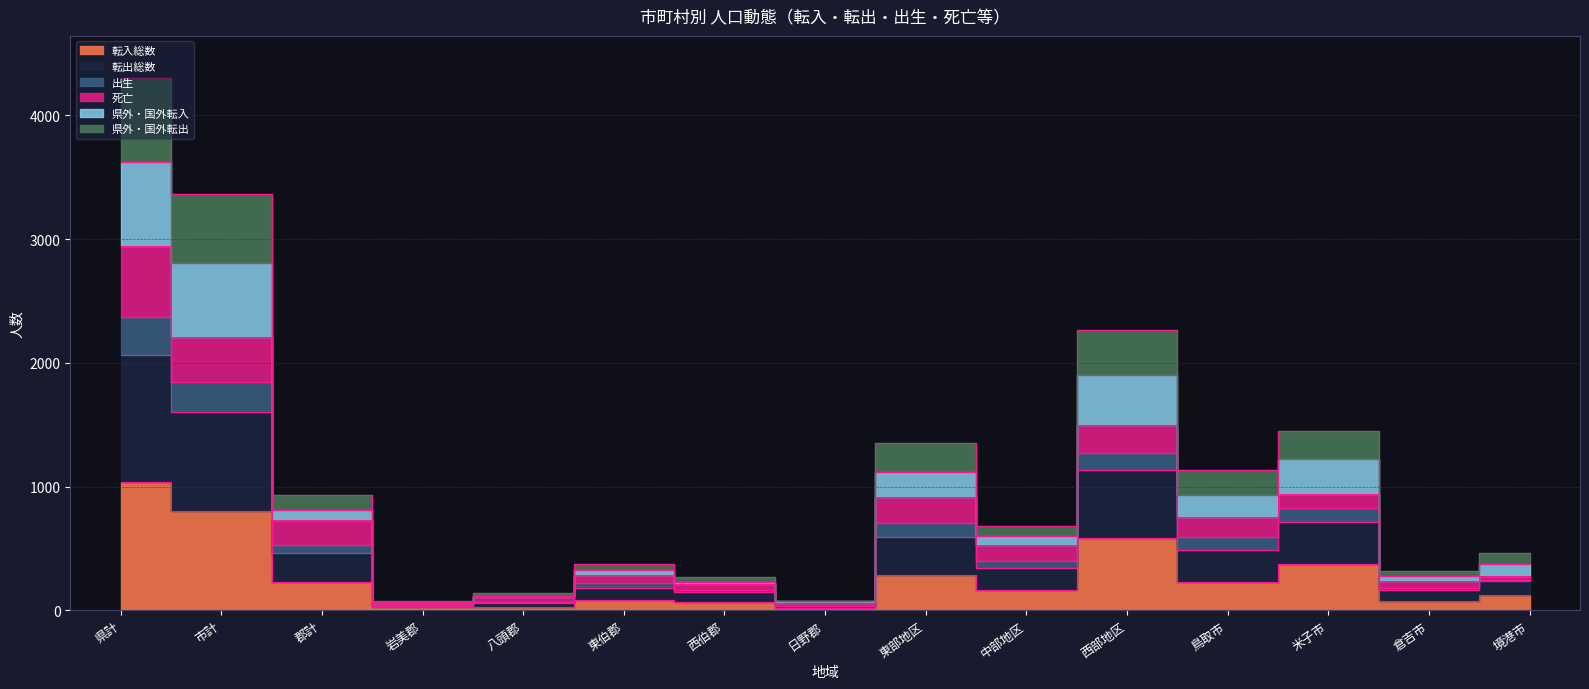

What is the lowest value of the 県外・国外転出 series?

72